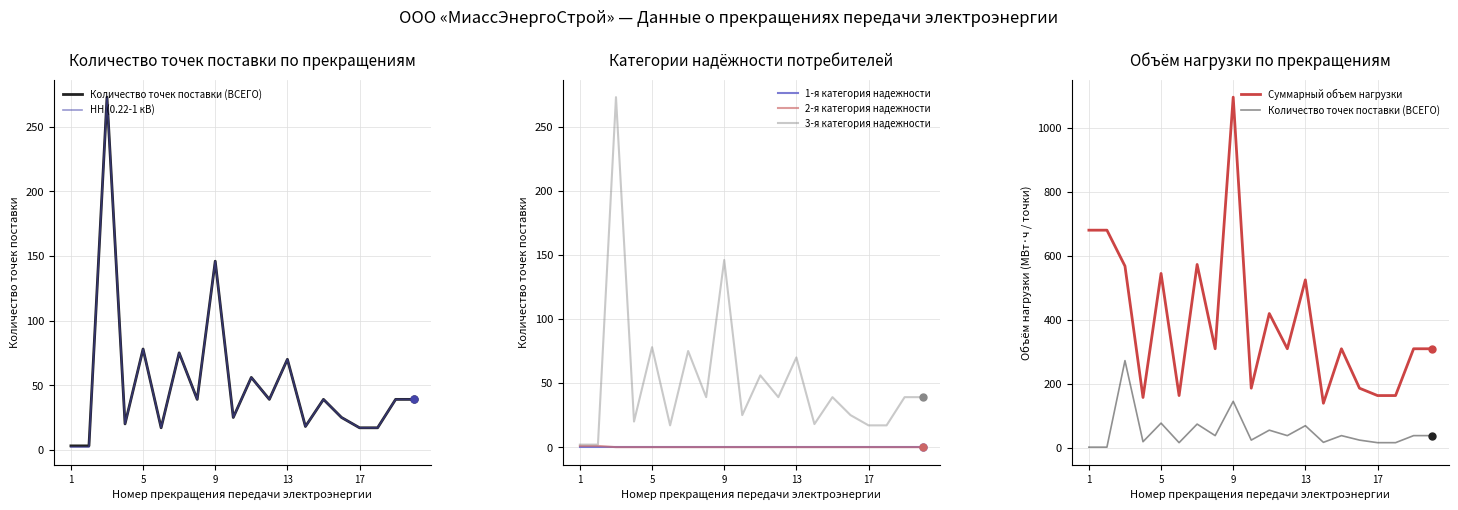

Which series changed the most between 10 and 14?

Суммарный объем нагрузки